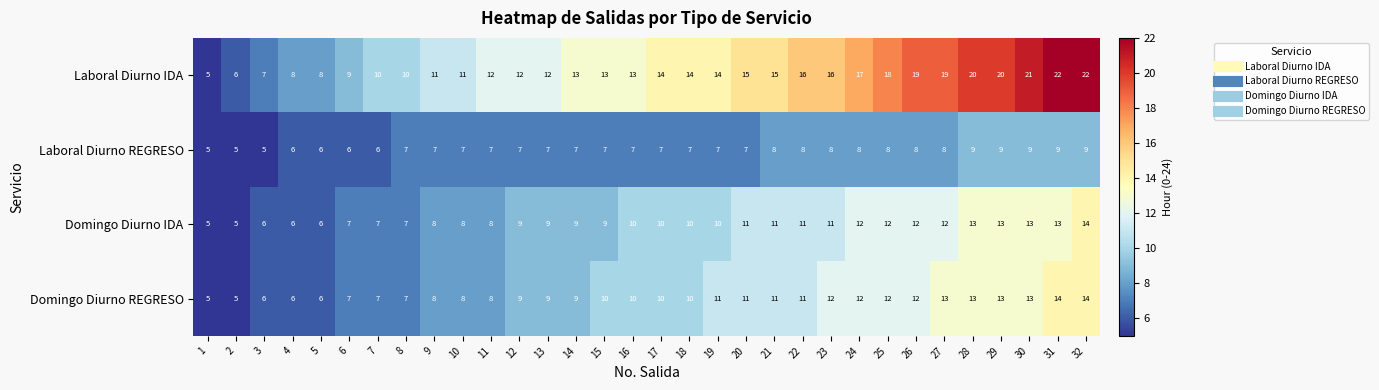

What is the approximate value of Laboral Diurno REGRESO at 23?

8